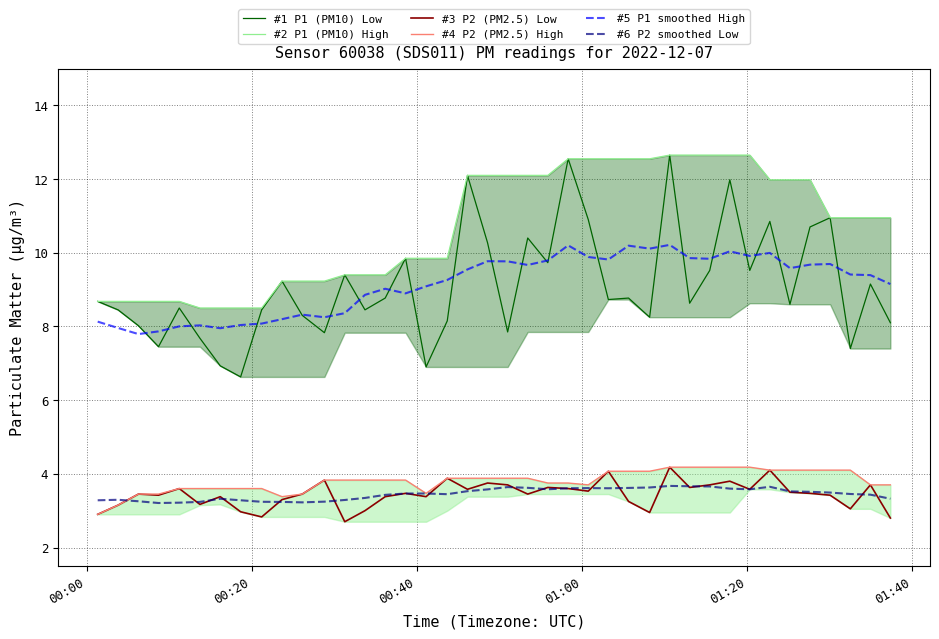

True or false: #3 P2 (PM2.5) Low and #5 P1 smoothed High cross at least once.

False